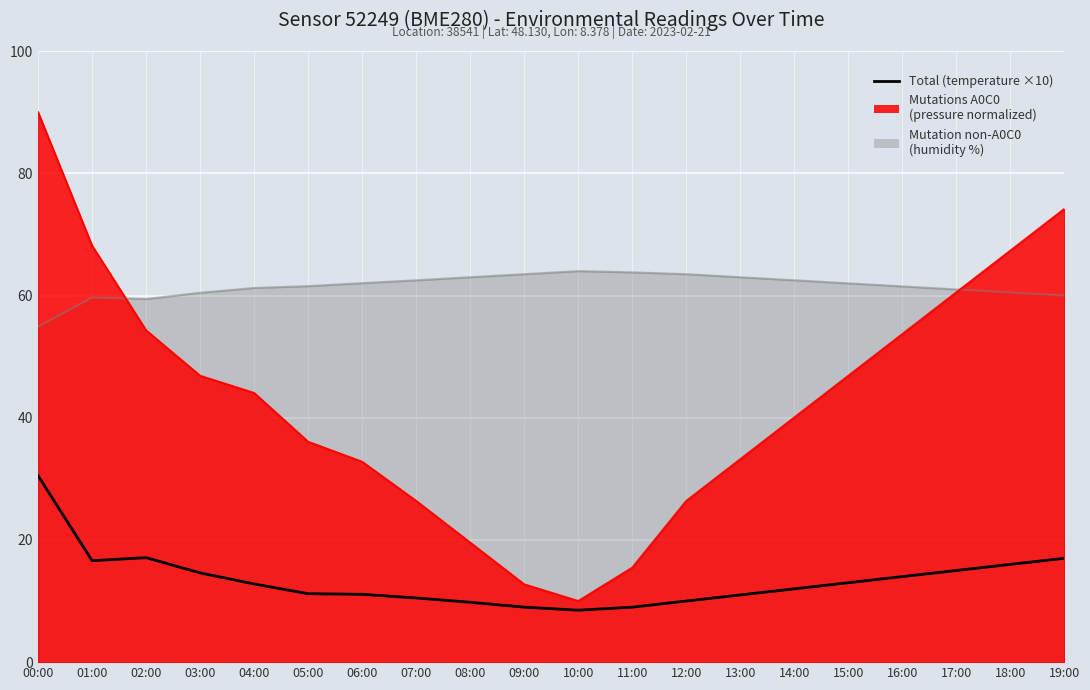

How many values are below 12?

9